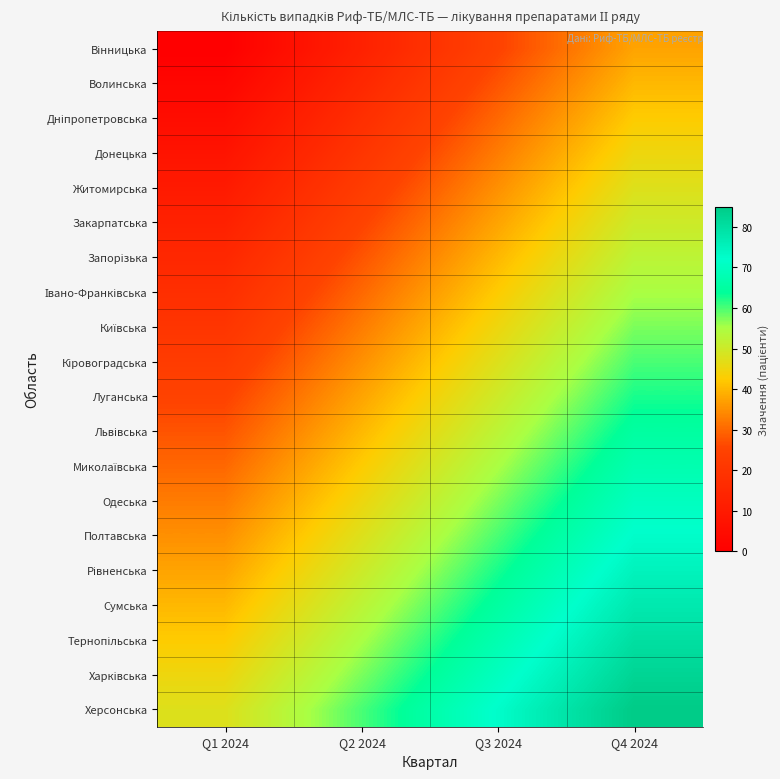

What is the difference between the highest and lowest values at Q1 2024?

47.5